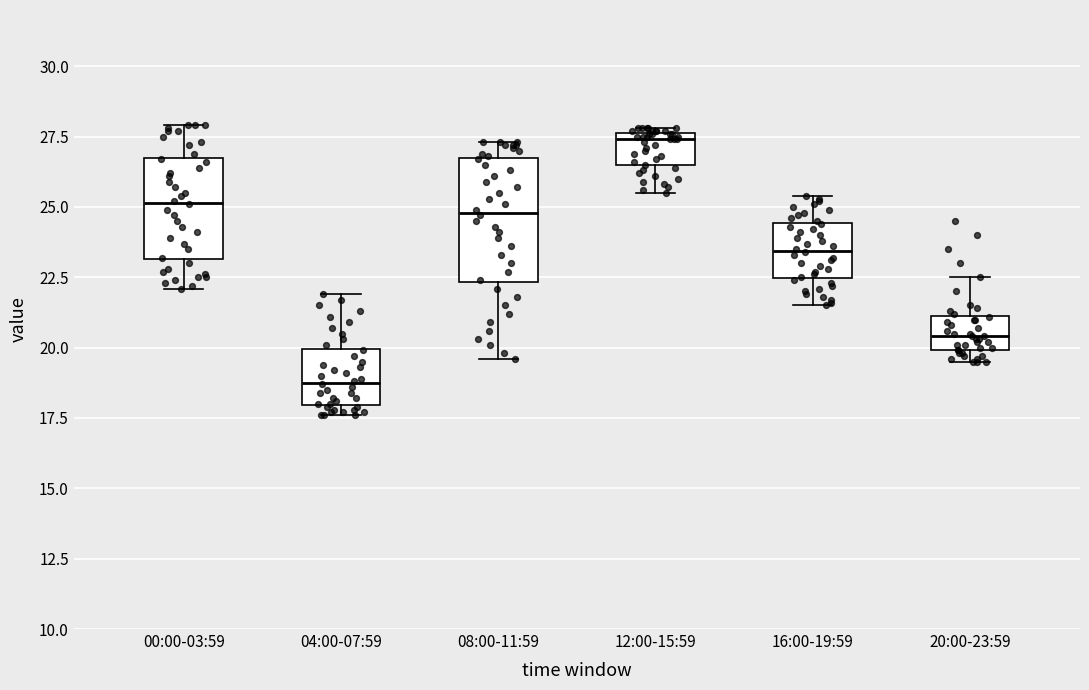

Which box has the lowest median line?

04:00-07:59